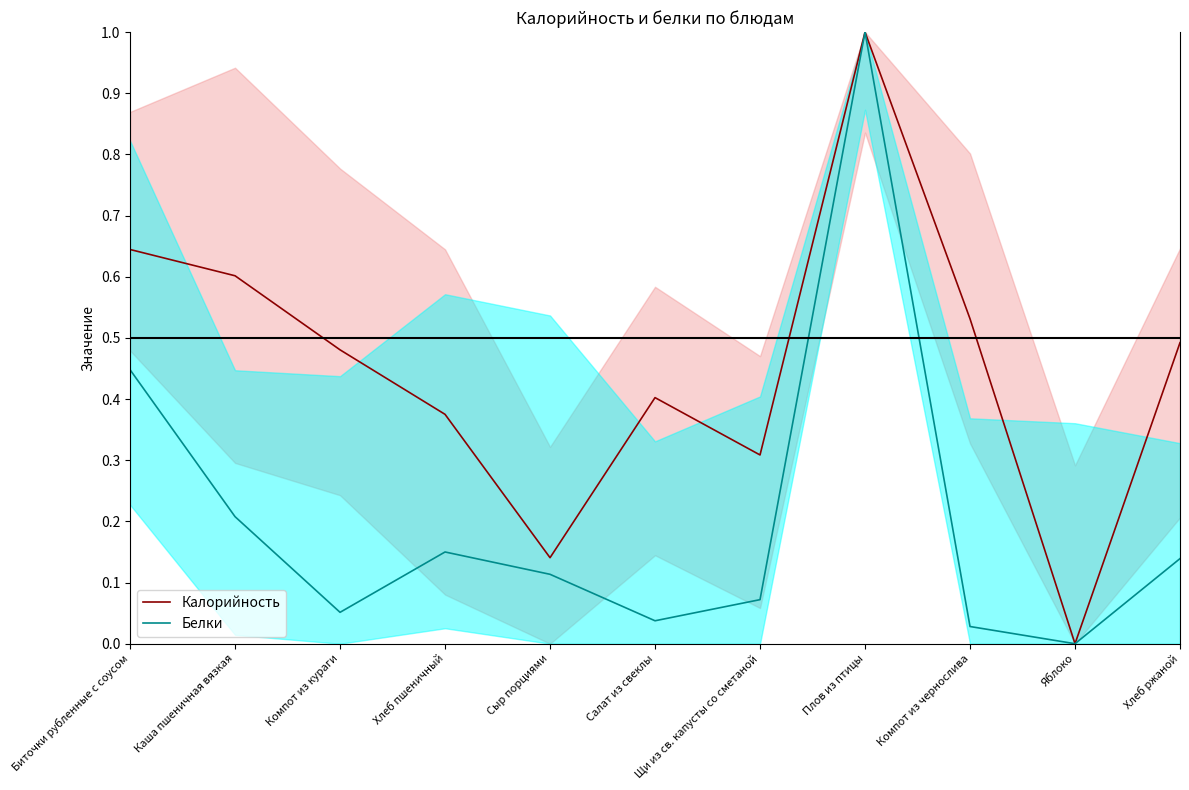

Which series has the largest total across all categories?

Калорийность